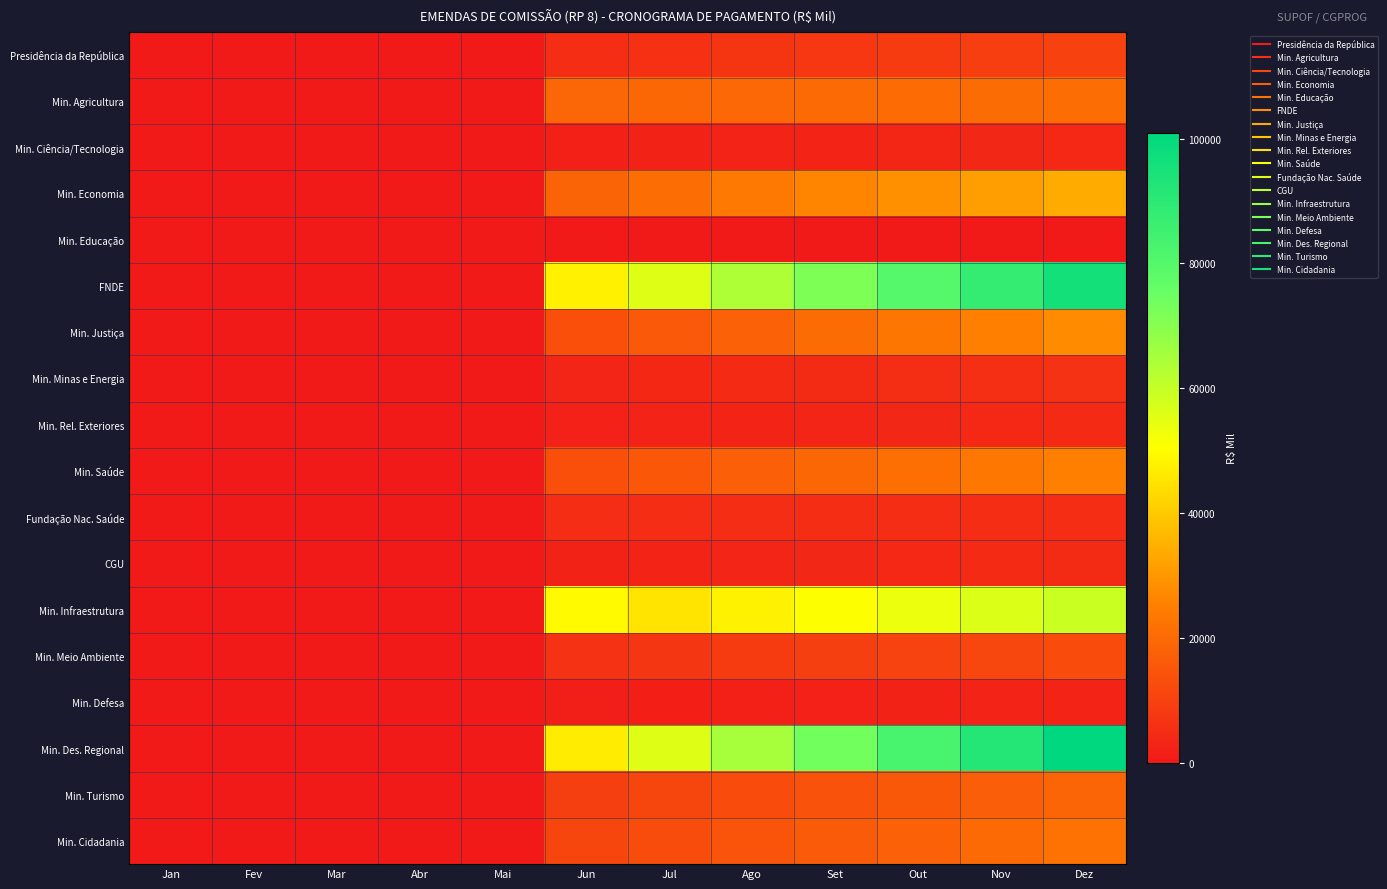

How many data points does each series have?

12